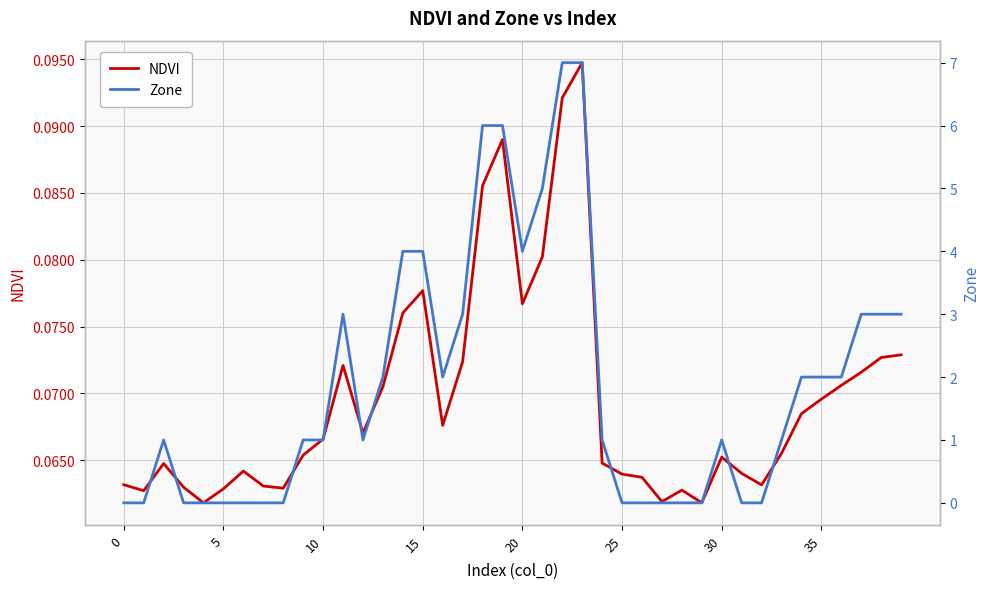

How many categories are shown in the chart?

40